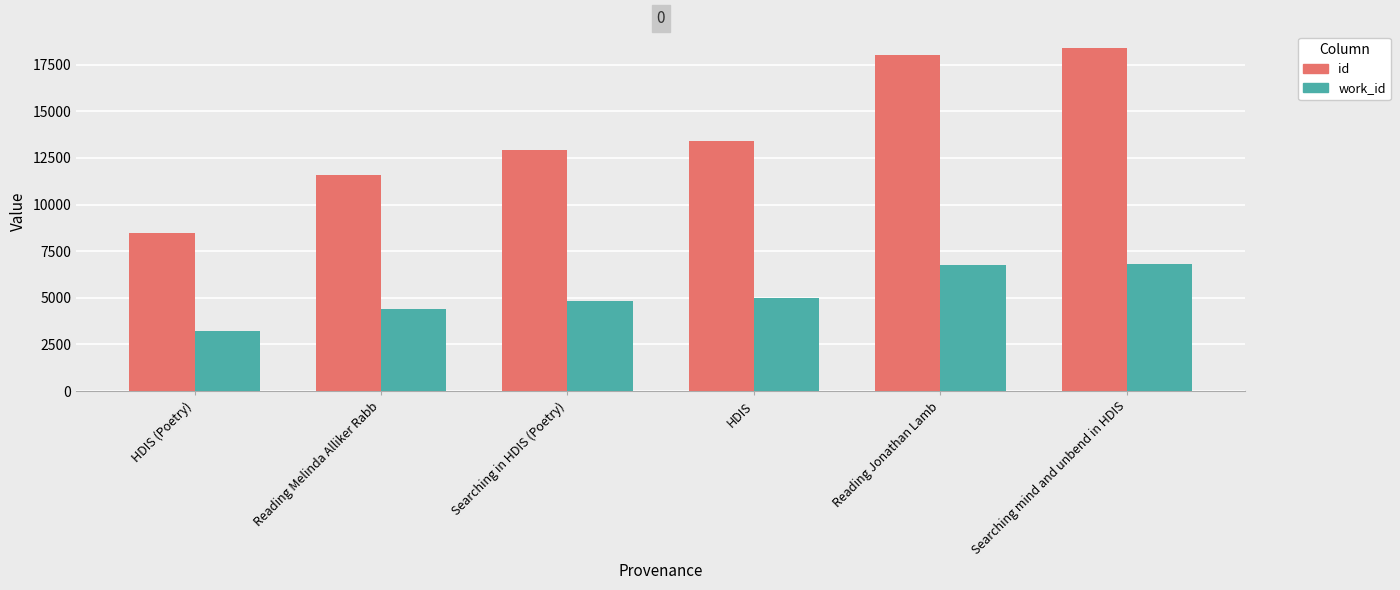

Is it true that work_id equals 5640 at HDIS (Poetry)?

False